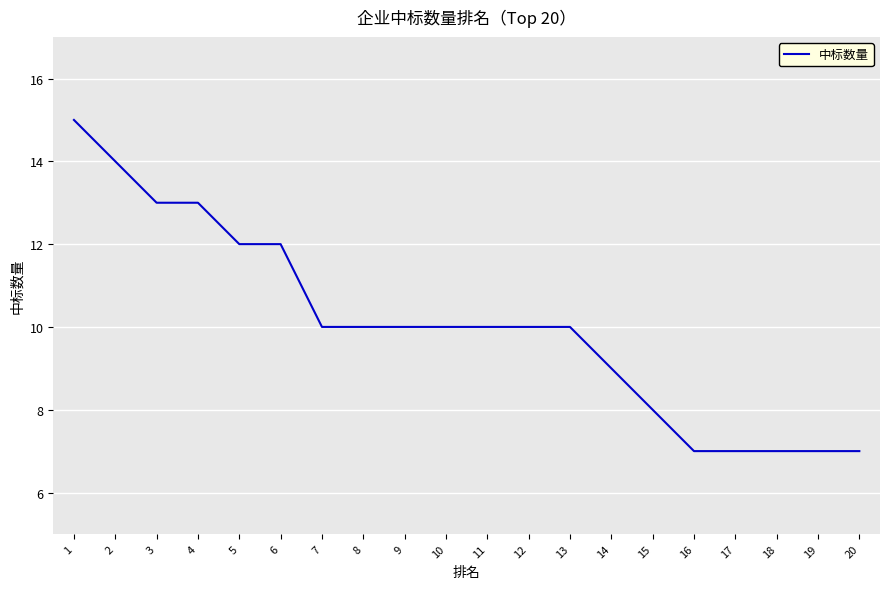

The value at 13 is 10. True or false?

True